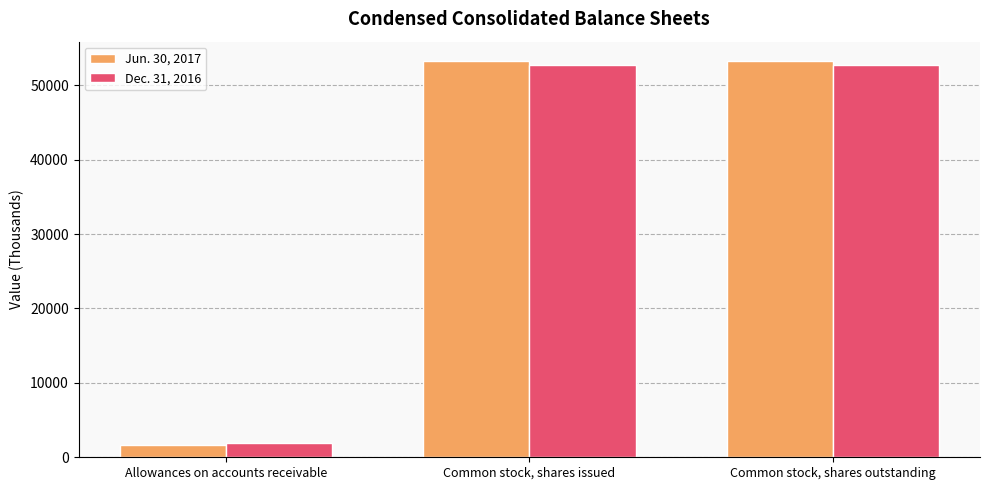

The value of Dec. 31, 2016 at Common stock, shares outstanding is 52665. True or false?

True